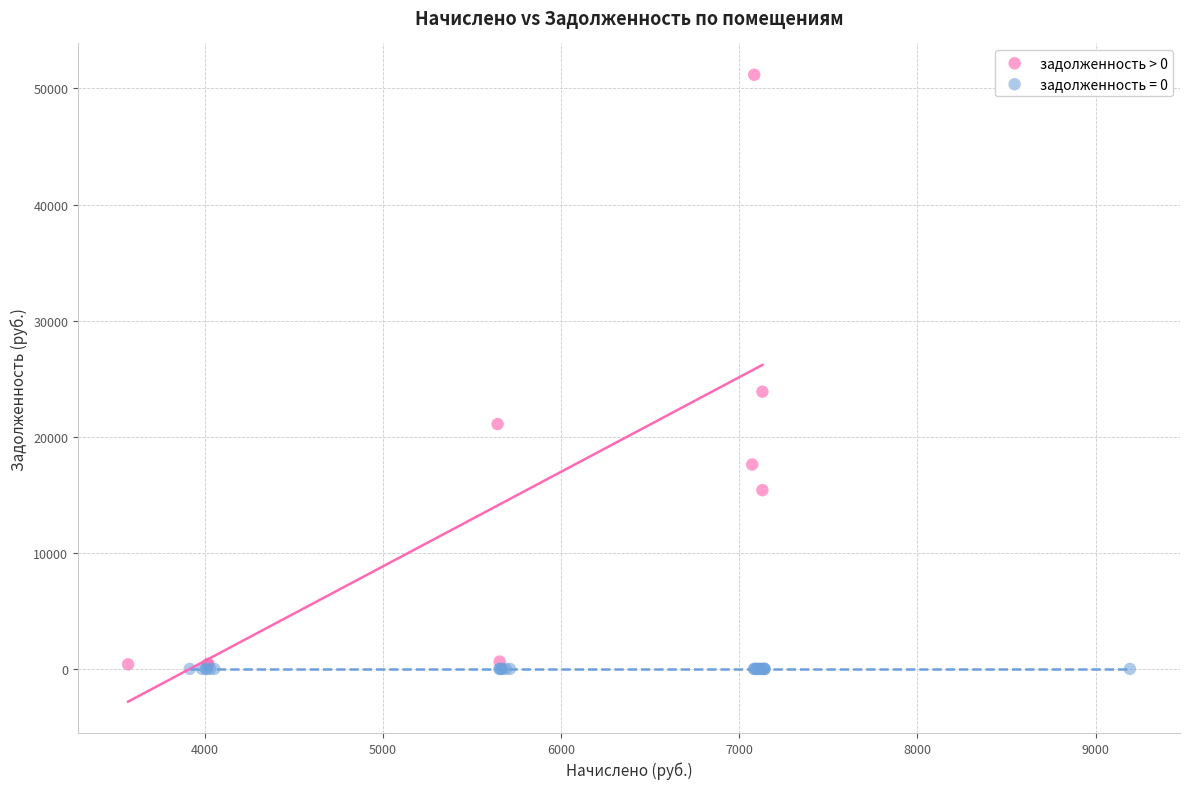

Which series contains the highest Y value?

задолженность > 0